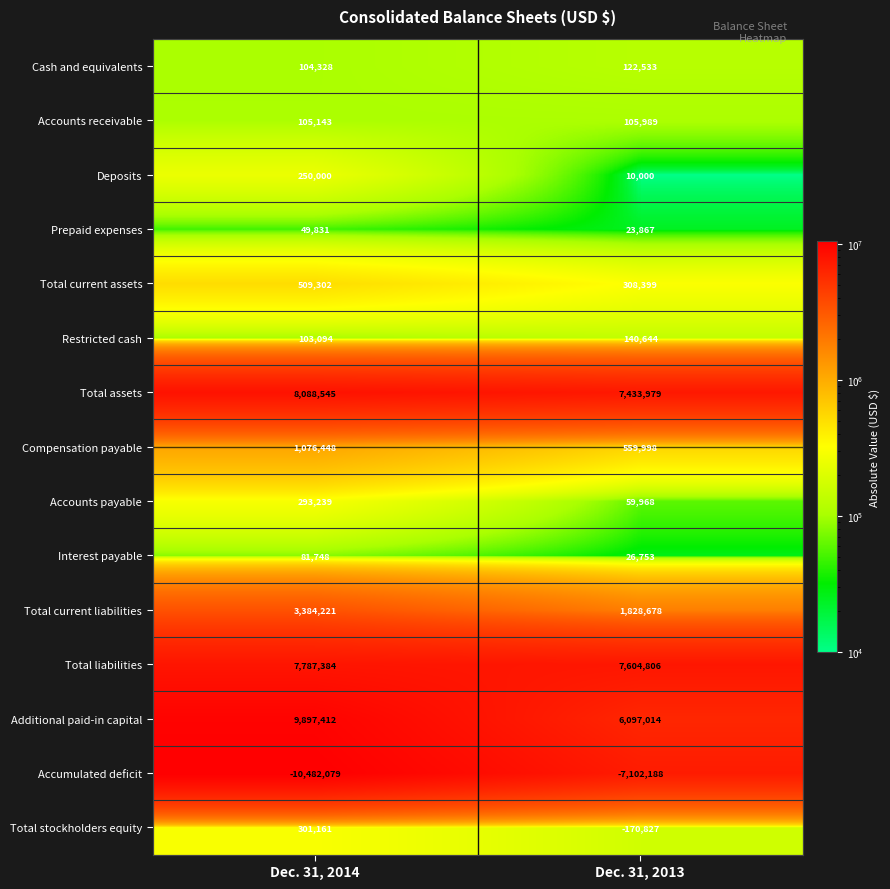

Which label corresponds to the smallest value in the chart?

Dec. 31, 2014